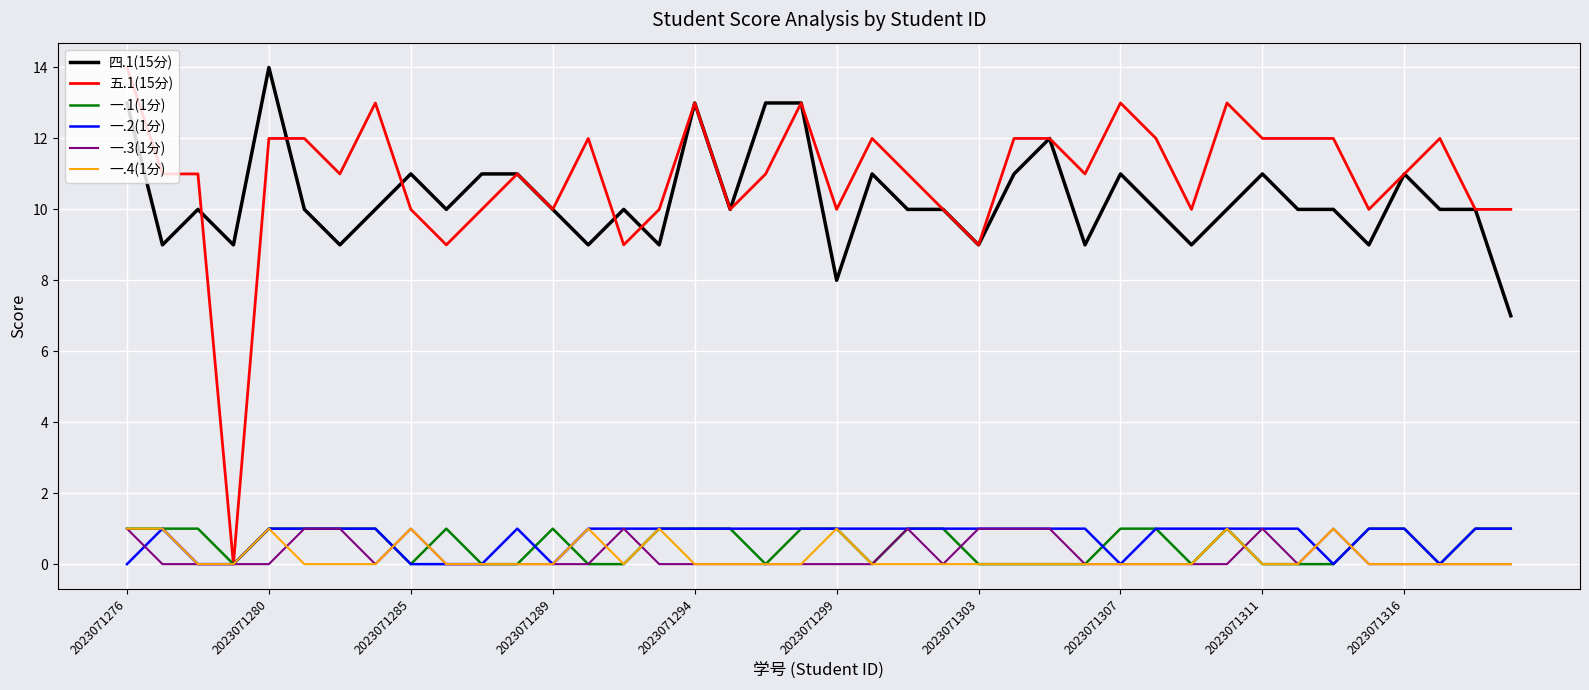

Which series has the largest total across all categories?

五.1(15分)